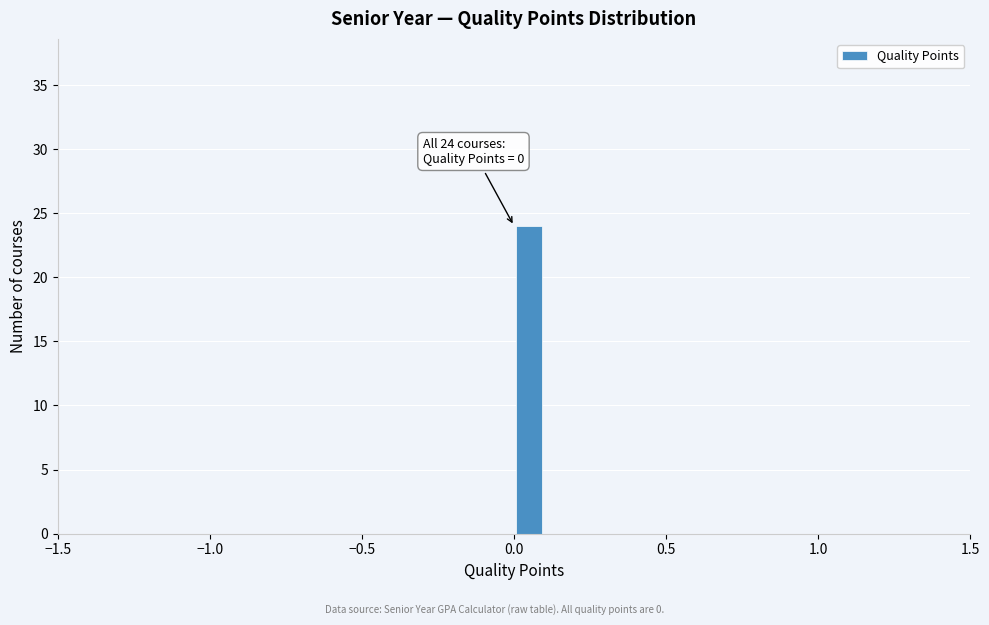

Around what value on the x-axis is the tallest bar? Give the approximate position of its centre, as read against the axis.

0.05